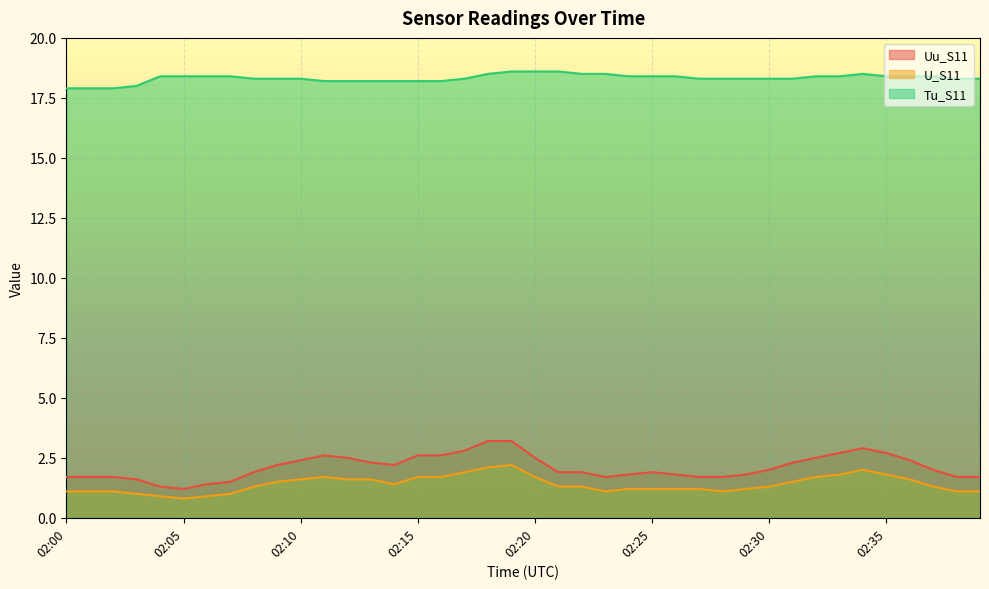

At which category is the sum across all series the highest?

02:19